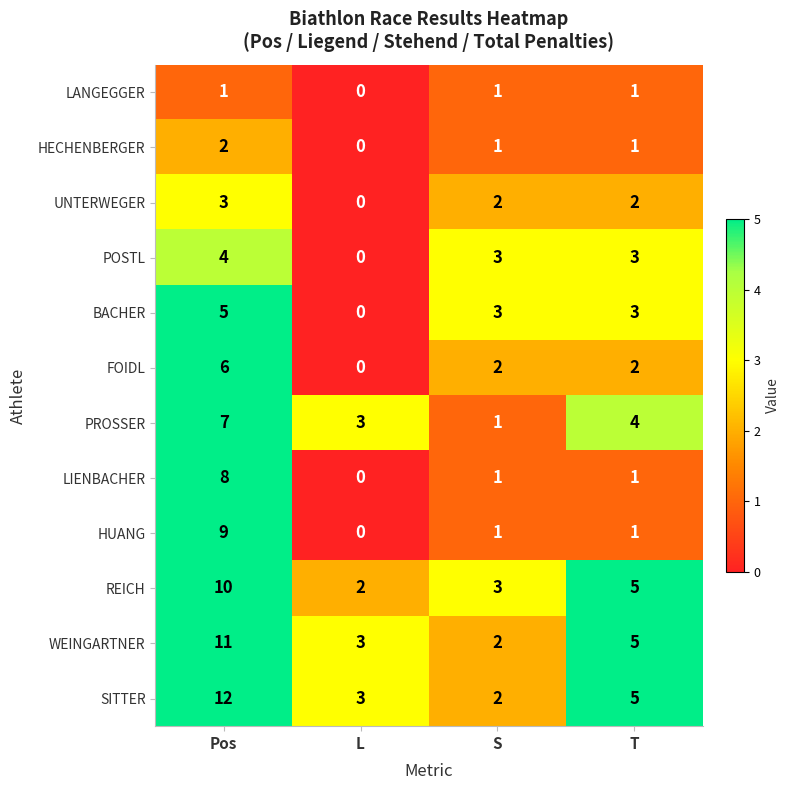

List the labels in order of SITTER value, largest first.

Pos, T, L, S